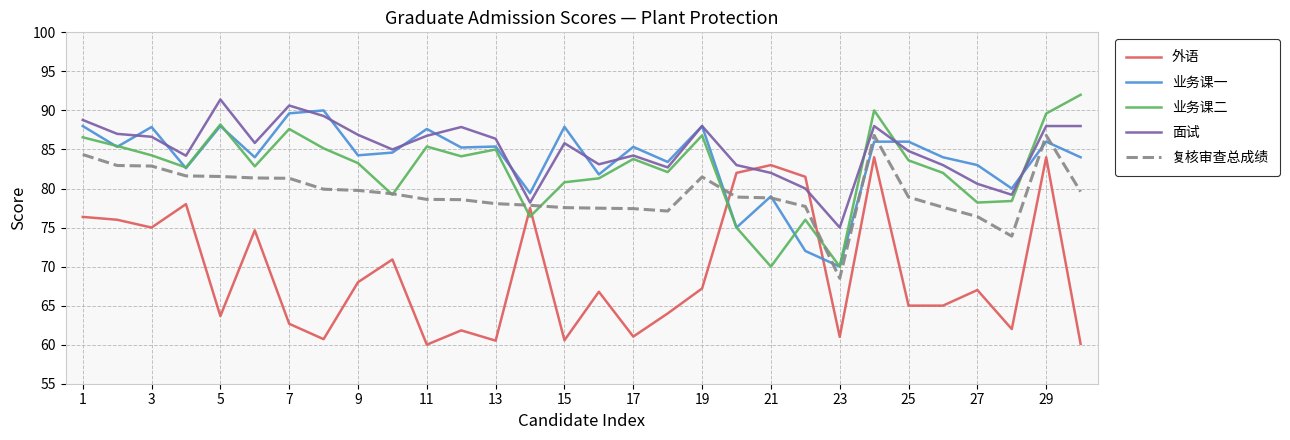

What is the smallest value displayed?

60.0